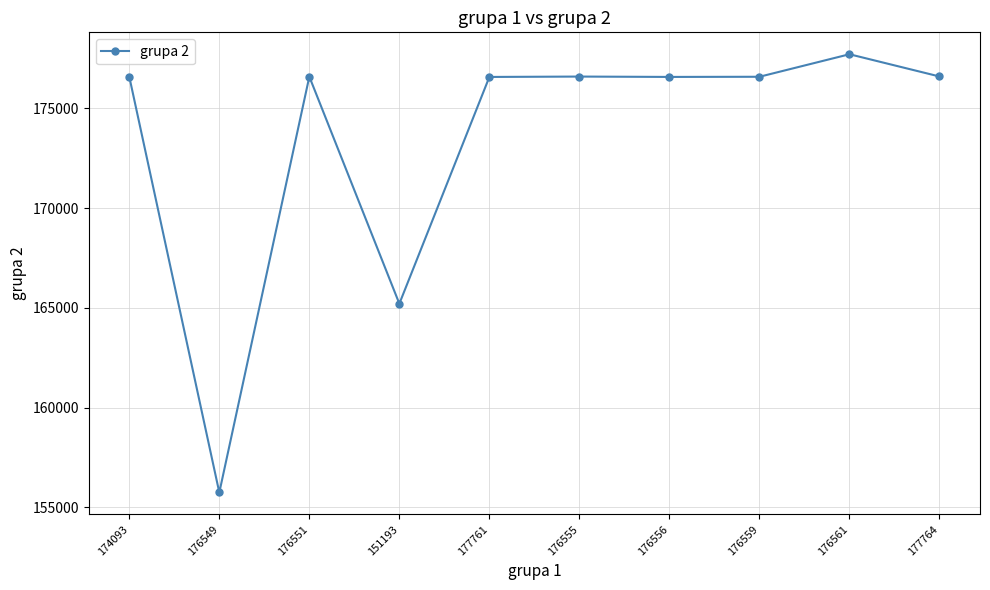

What is the average value?

173475